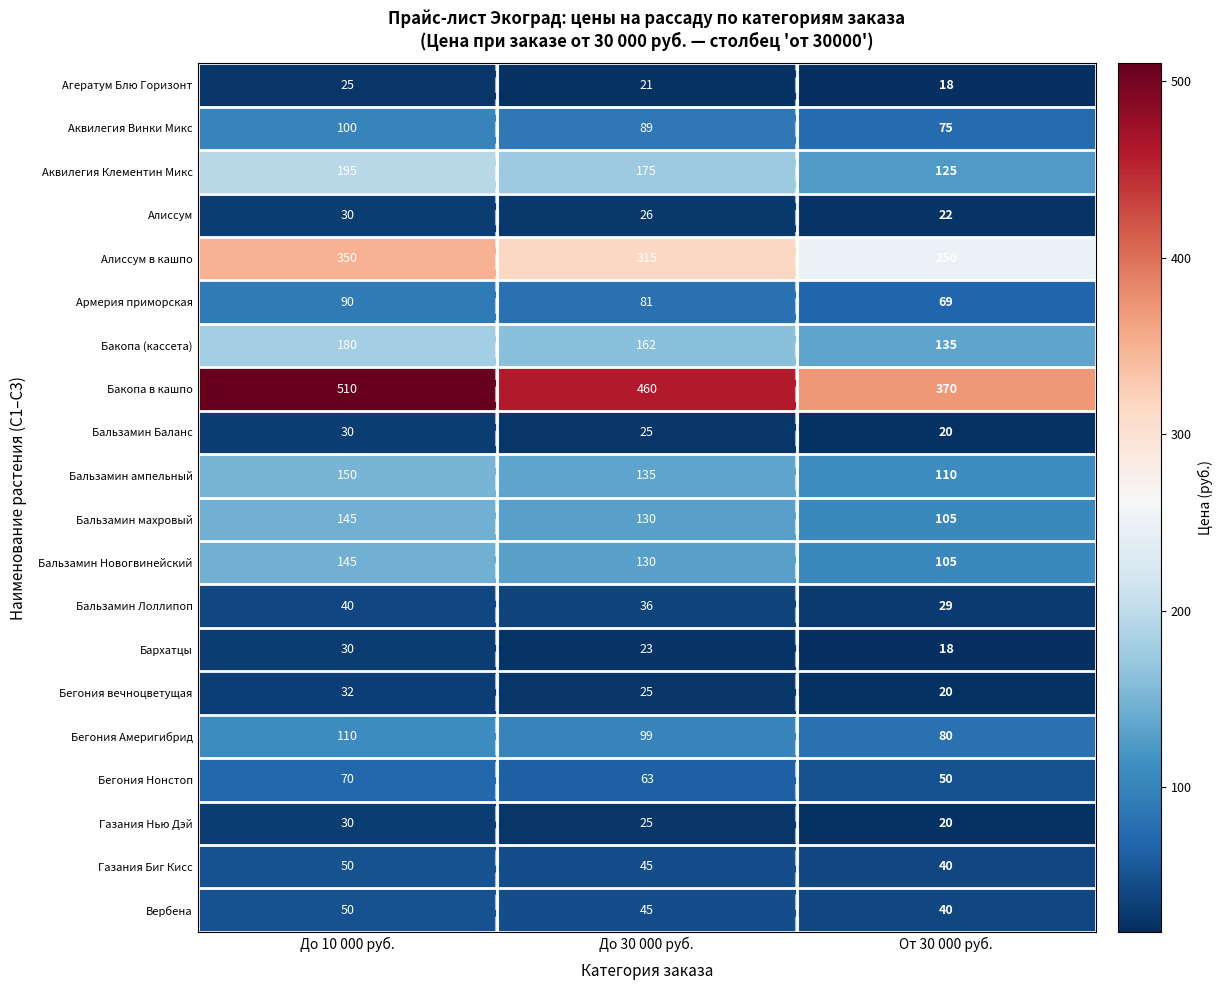

Is the value of Агератум Блю Горизонт at До 30 000 руб. greater than the value of Бегония вечноцветущая at До 10 000 руб.?

No